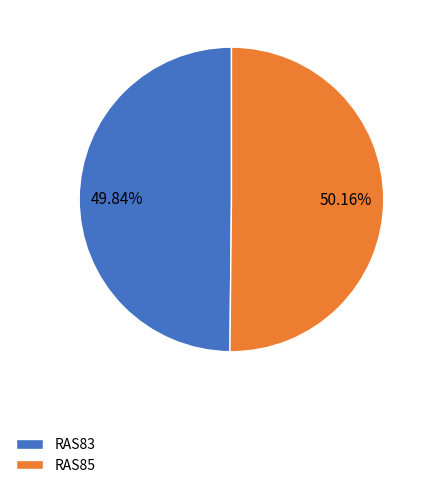

Combined, what portion of the pie is RAS83 and RAS85?

100.0%